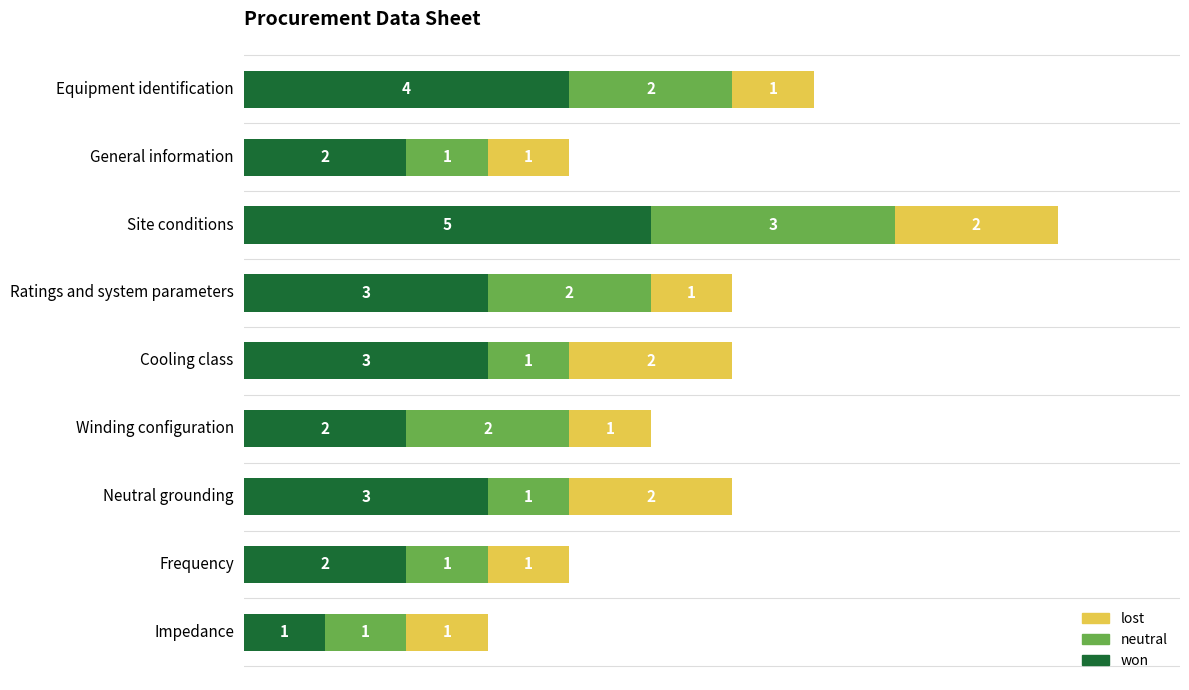

The value of won at Cooling class is 1. True or false?

False